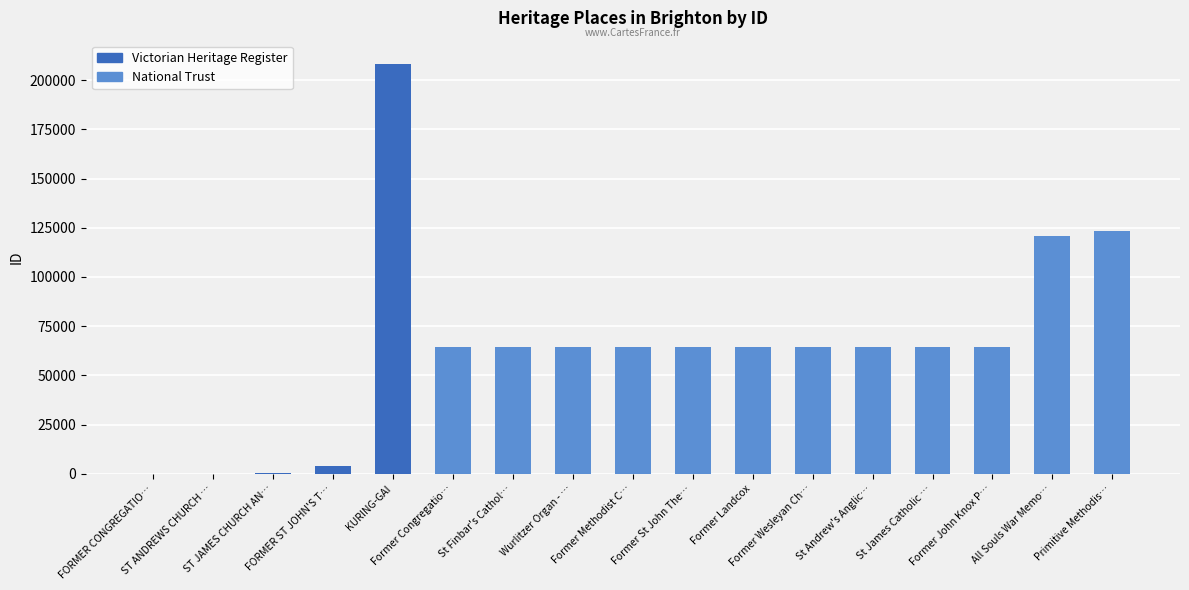

What is the average value?

64860